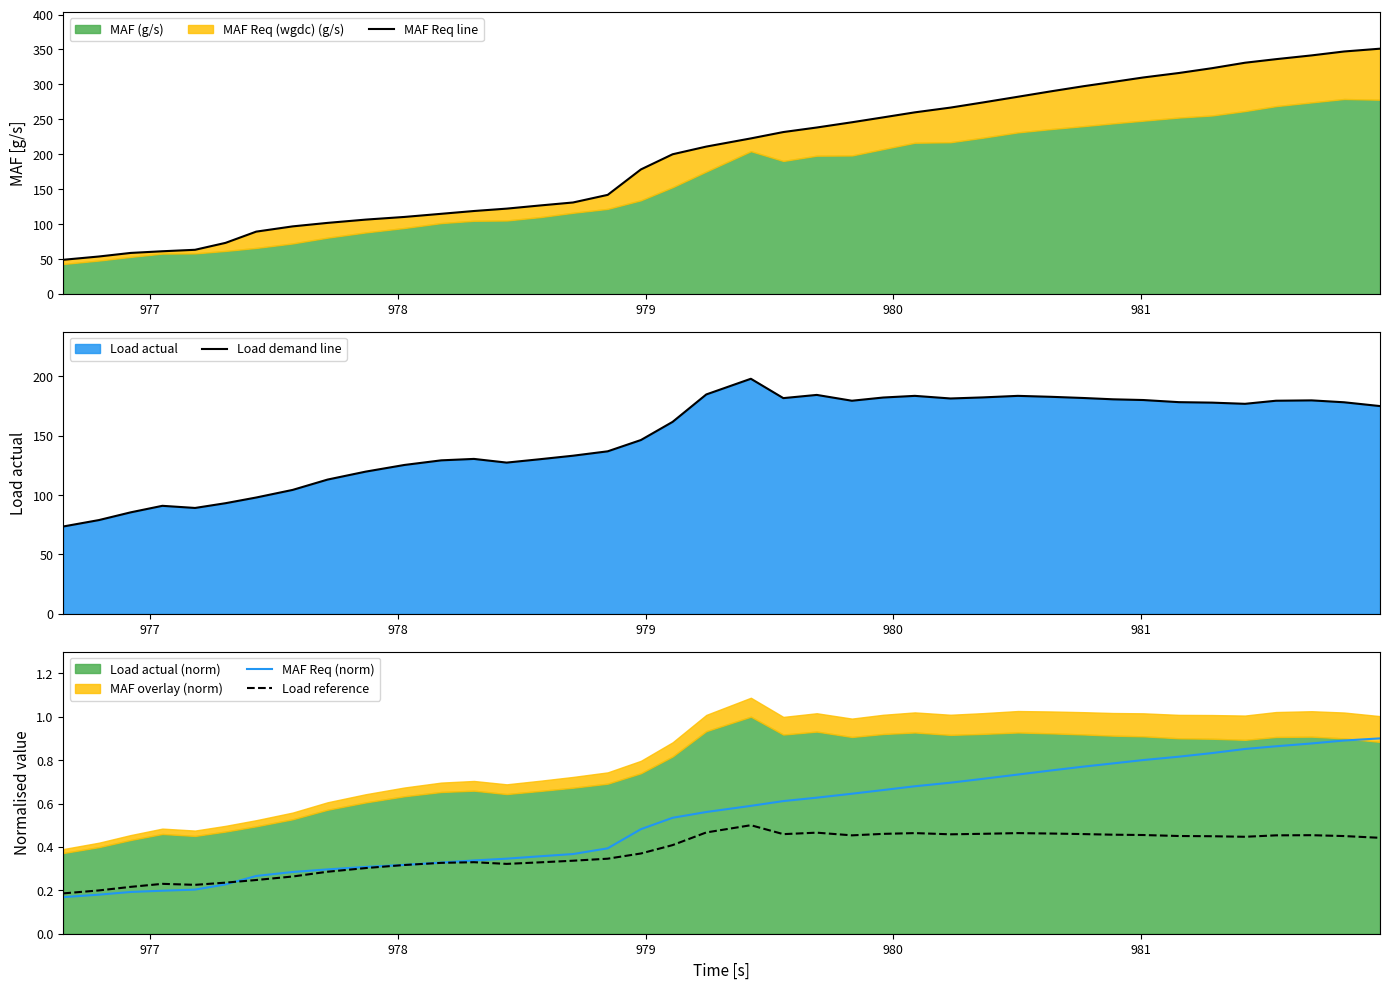

What is the maximum value for Load demand line?

198.0